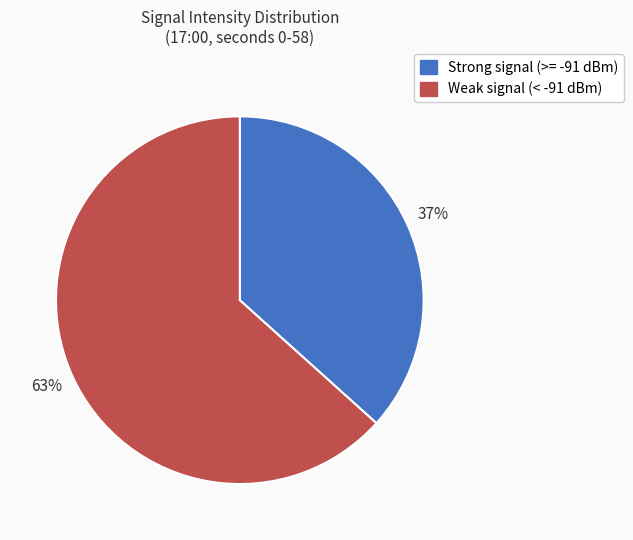

What is the largest slice in the pie chart?

Weak signal (< -91 dBm)